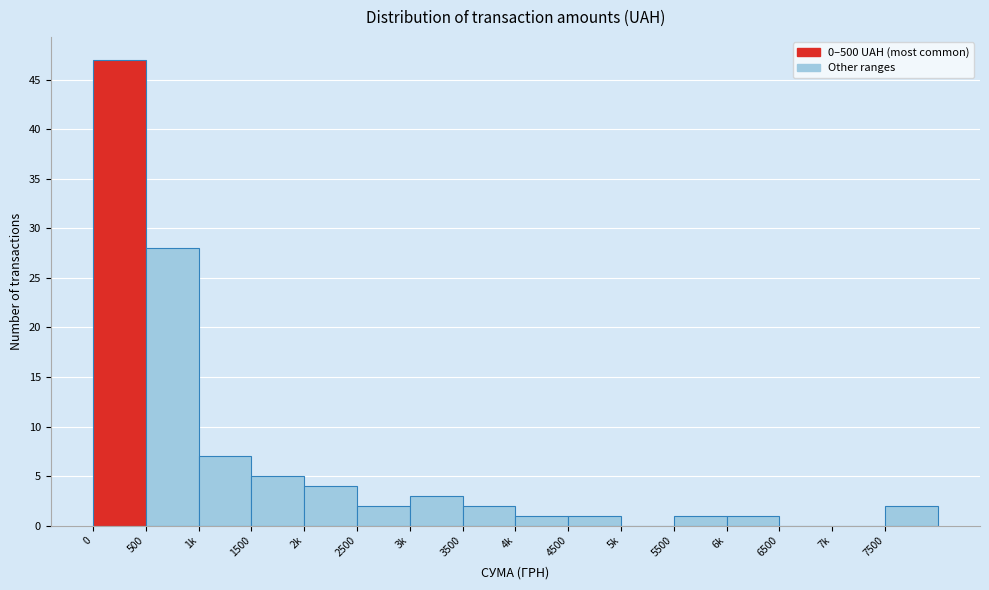

Reading right to left, list all the values displayed in this chart.

7500=2	7k=0	6500=0	6k=1	5500=1	5k=0	4500=1	4k=1	3500=2	3k=3	2500=2	2k=4	1500=5	1k=7	500=28	0=47